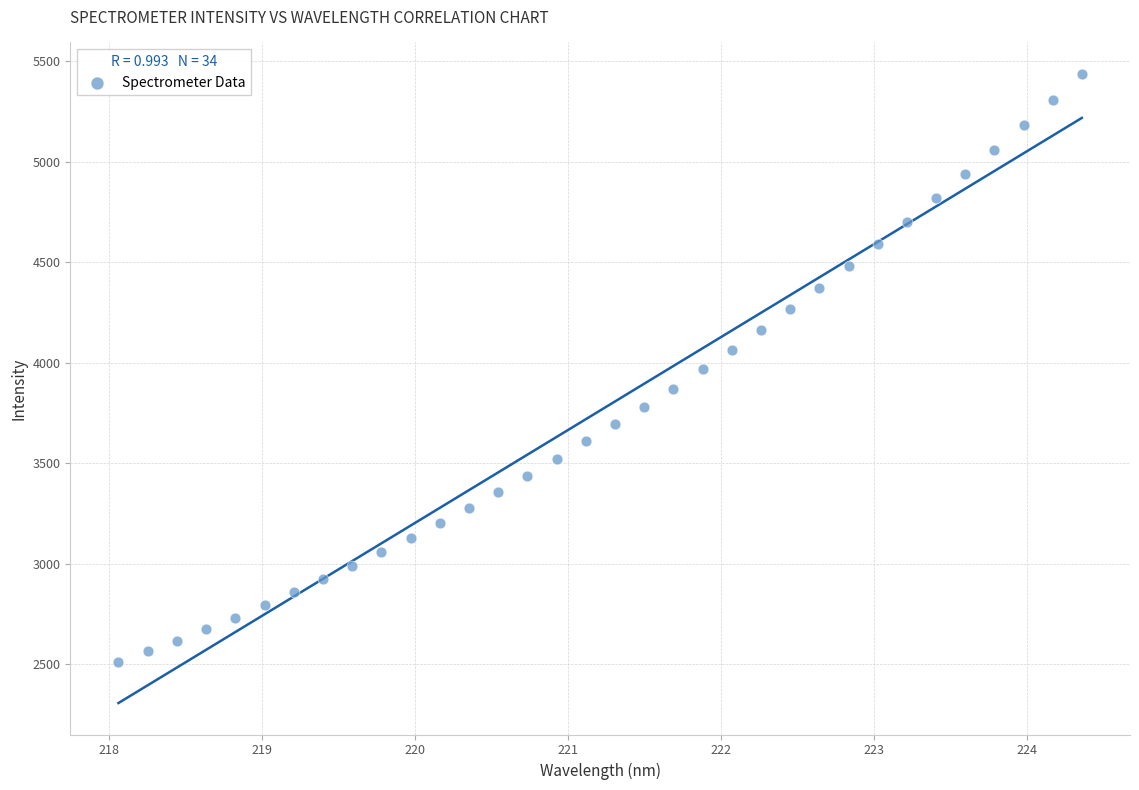

What is the range of Y values (max minus min)?

2926.5